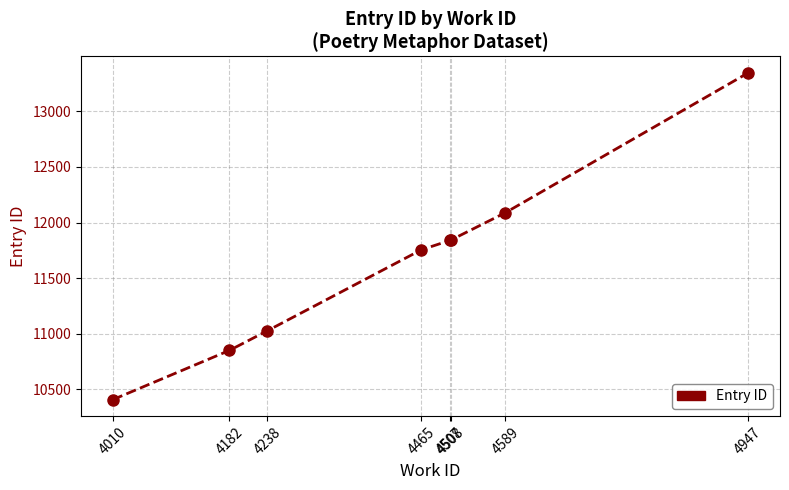

Which has a higher value, 4465 or 4238?

4465